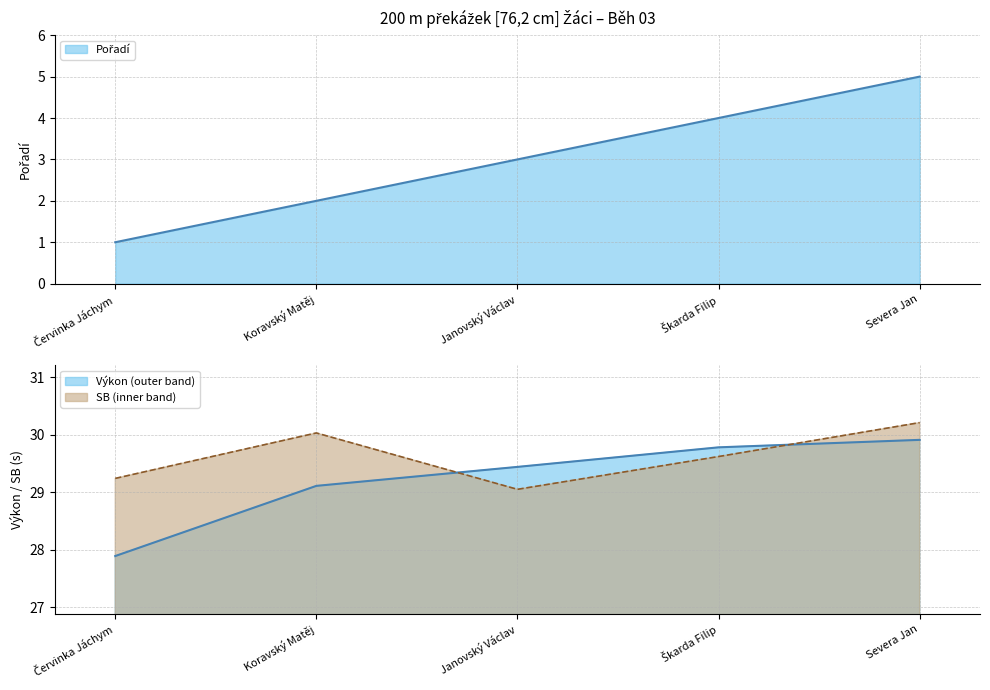

Is the value of SB at Červinka Jáchym greater than the value of Pořadí at Koravský Matěj?

Yes